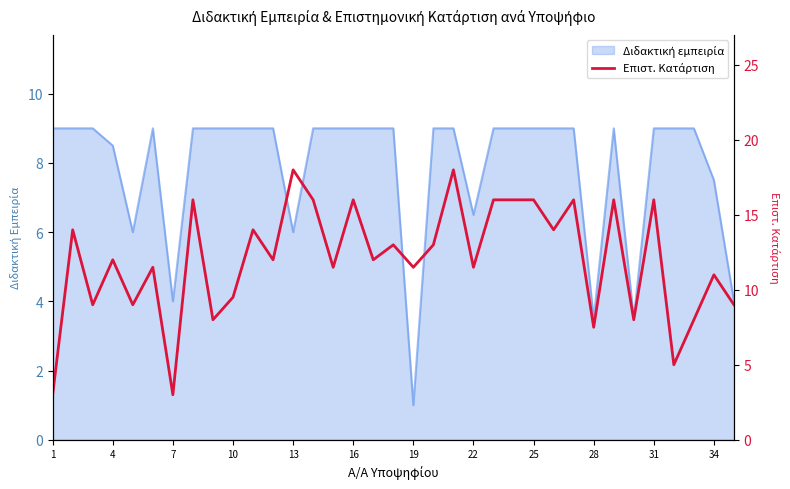

What is the minimum value shown in the chart?

3.0